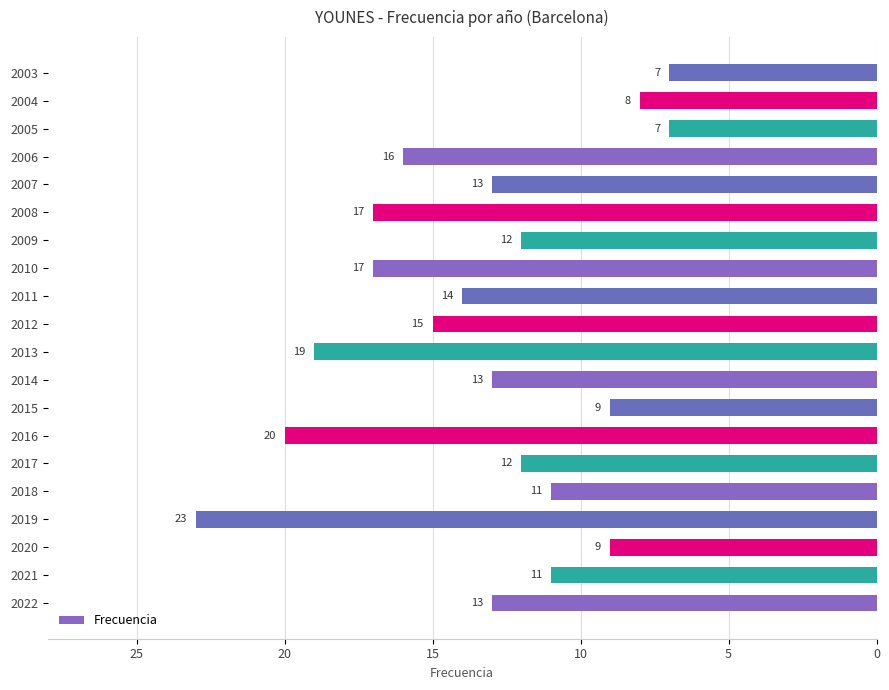

Reading bottom to top, extract all data points from this chart.

2022=13	2021=11	2020=9	2019=23	2018=11	2017=12	2016=20	2015=9	2014=13	2013=19	2012=15	2011=14	2010=17	2009=12	2008=17	2007=13	2006=16	2005=7	2004=8	2003=7